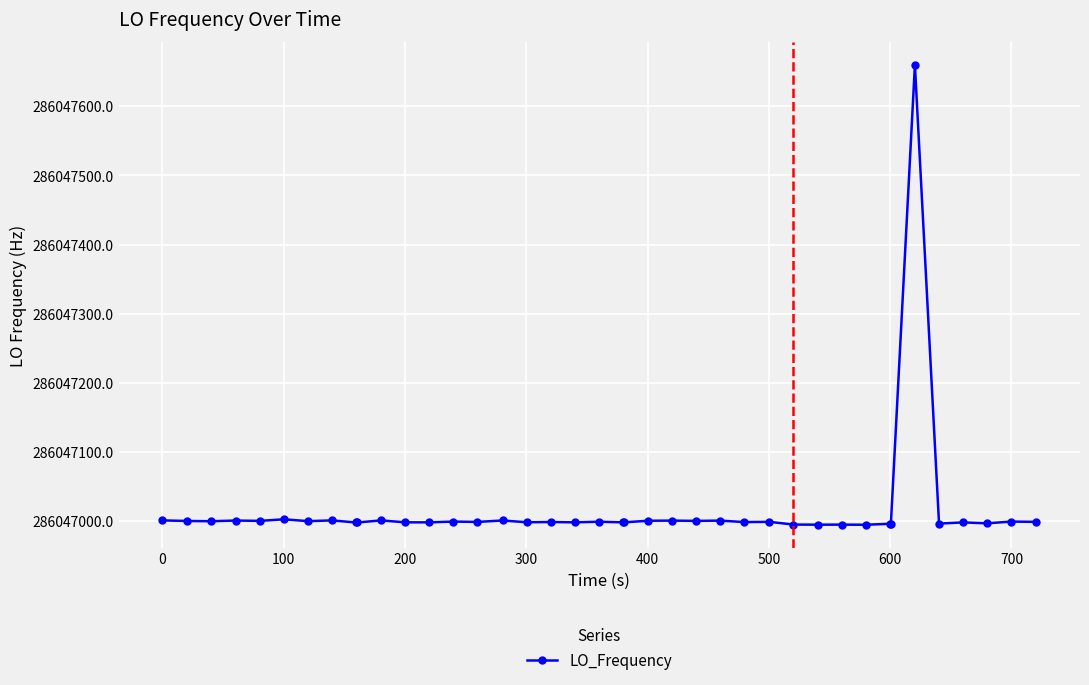

How many lines are shown in the chart?

1